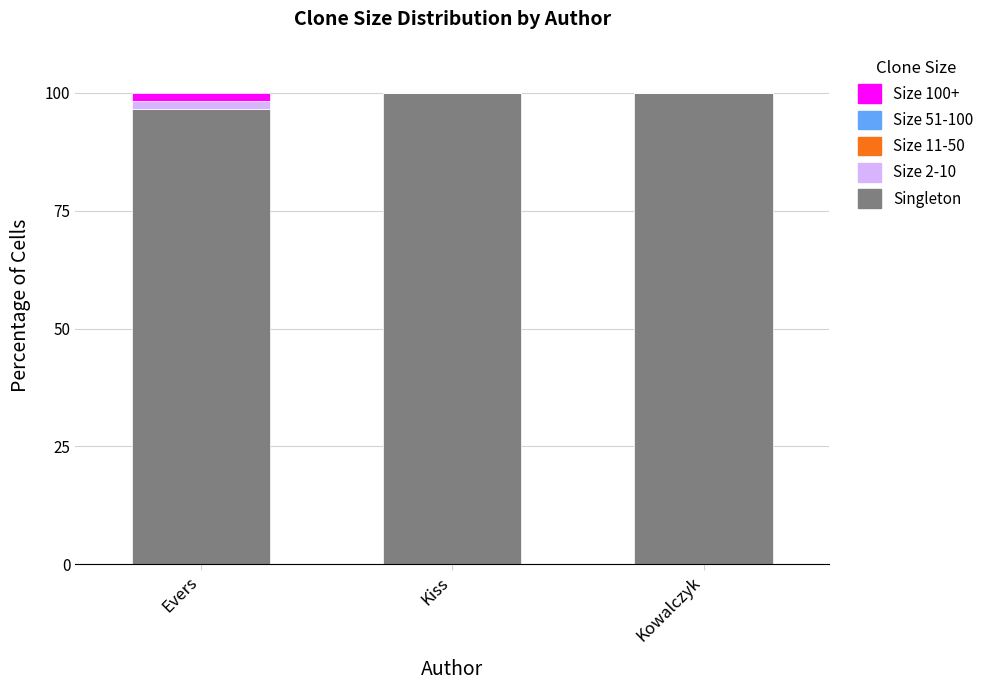

How many series are shown in this chart?

3